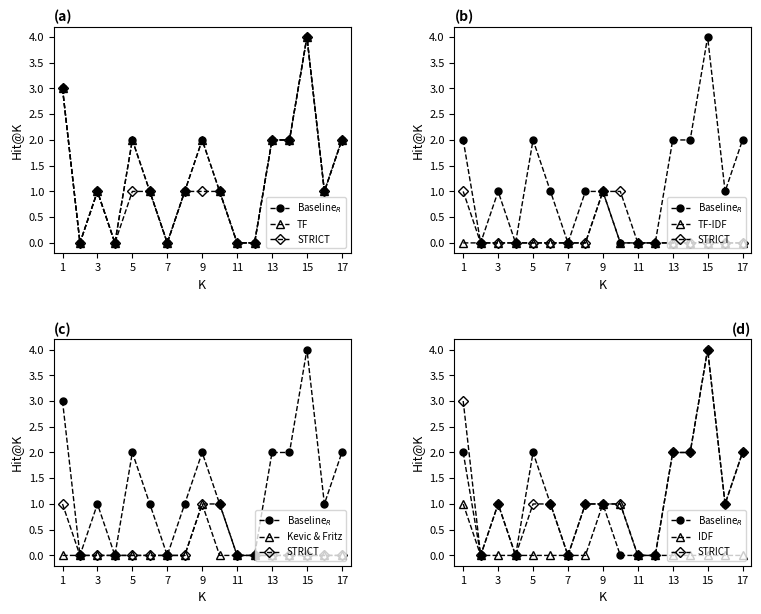

True or false: IDF and STRICT cross at least once.

False